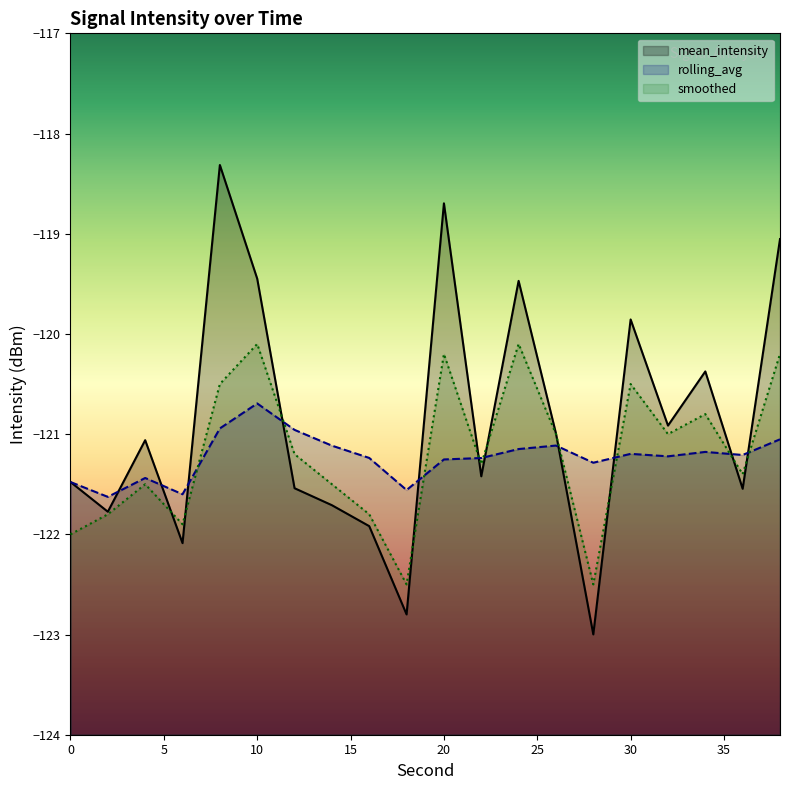

True or false: smoothed has a value of -83.1 at 8.

False